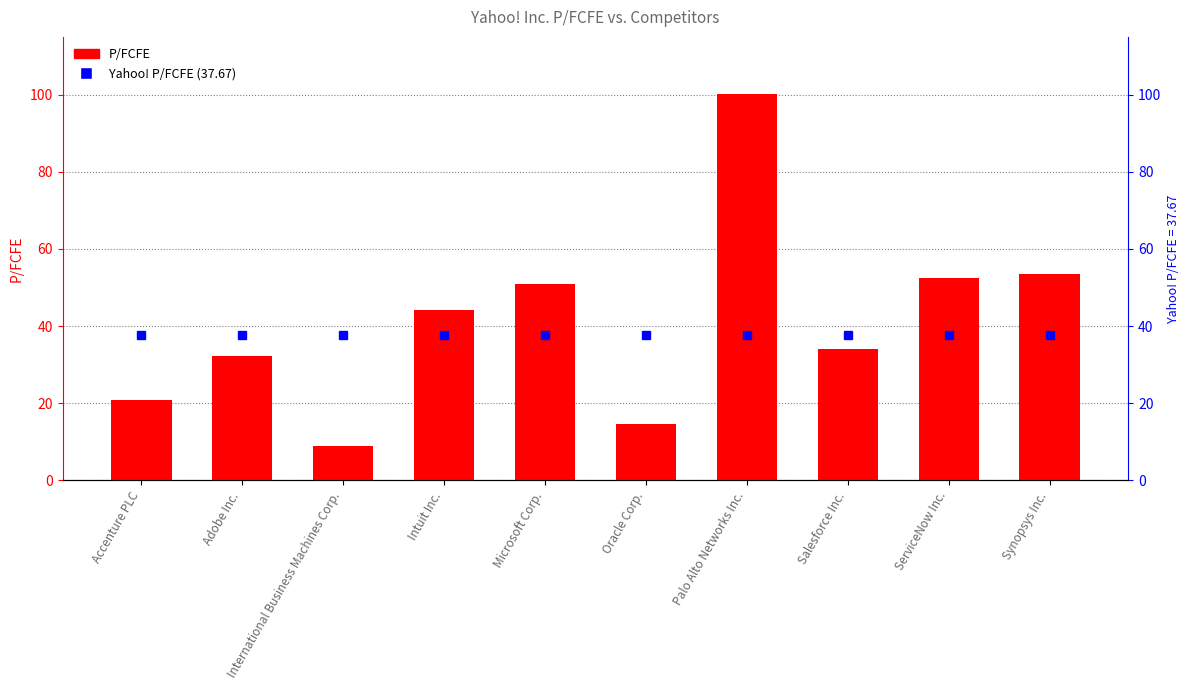

At which label does the data first exceed 44?

Intuit Inc.